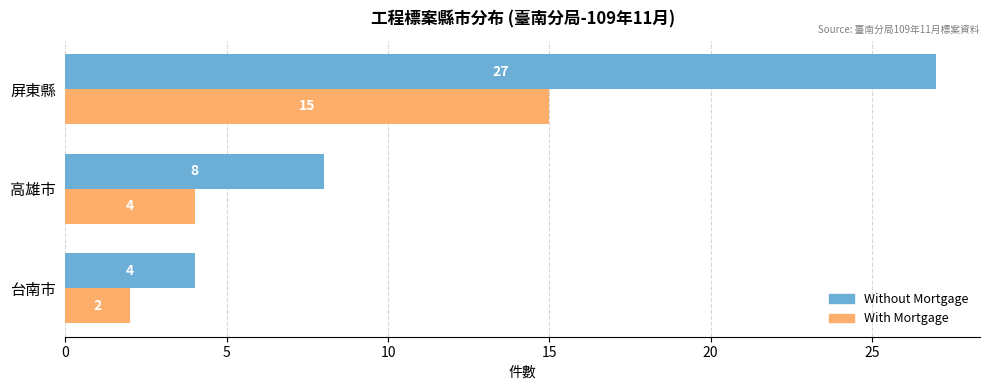

What is the difference between the second highest and minimum values in the Without Mortgage series?

4